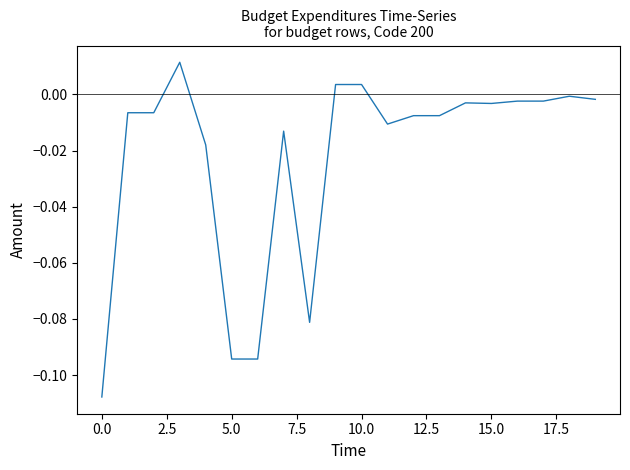

Does the chart display data point markers on the line(s)?

No